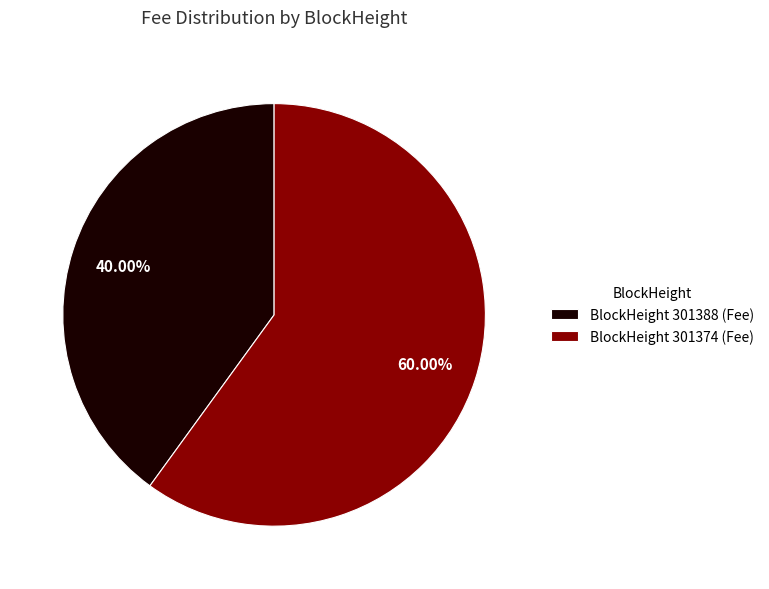

What is the largest slice in the pie chart?

BlockHeight 301374 (Fee)